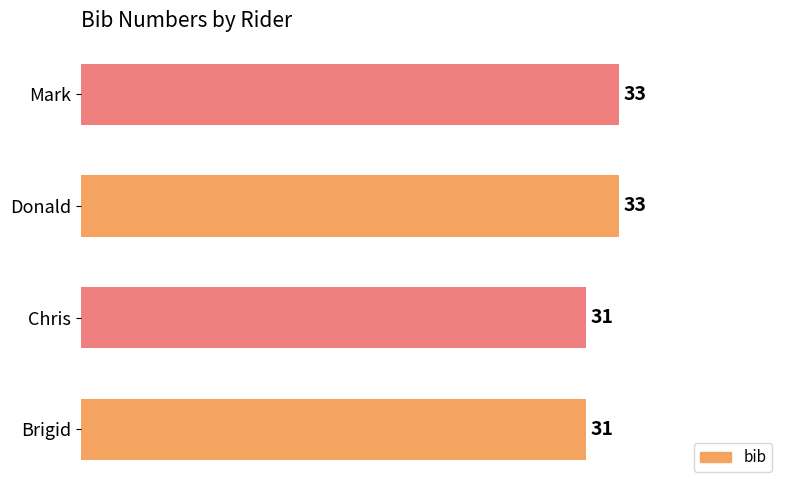

Does the chart contain stacked bars?

No